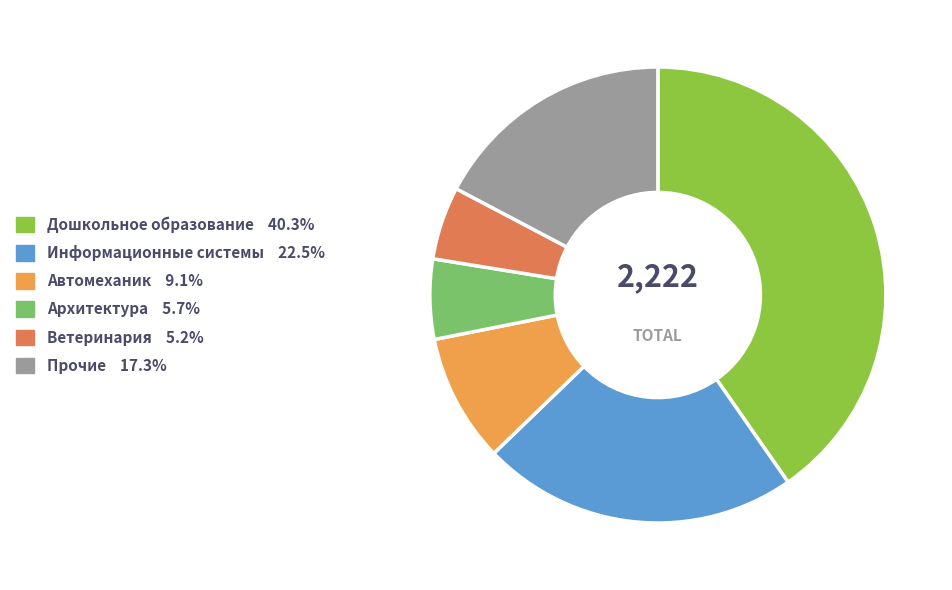

What is the ratio of the value at Дошкольное образование 40.3% to the value at Архитектура 5.7%?

7.1